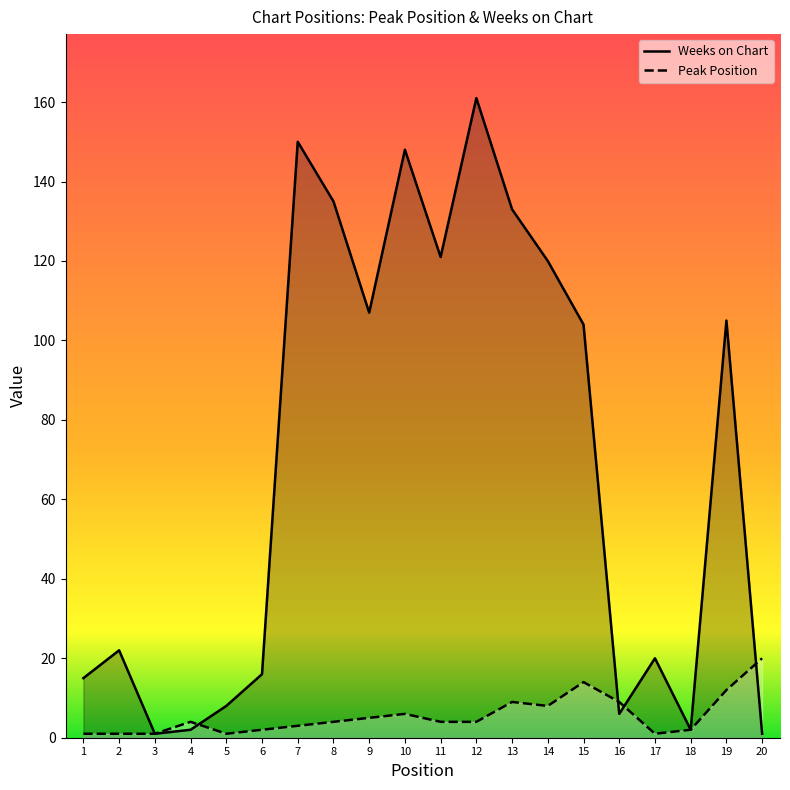

Rank the series by their average value, from lowest to highest.

Peak Position, Weeks on Chart